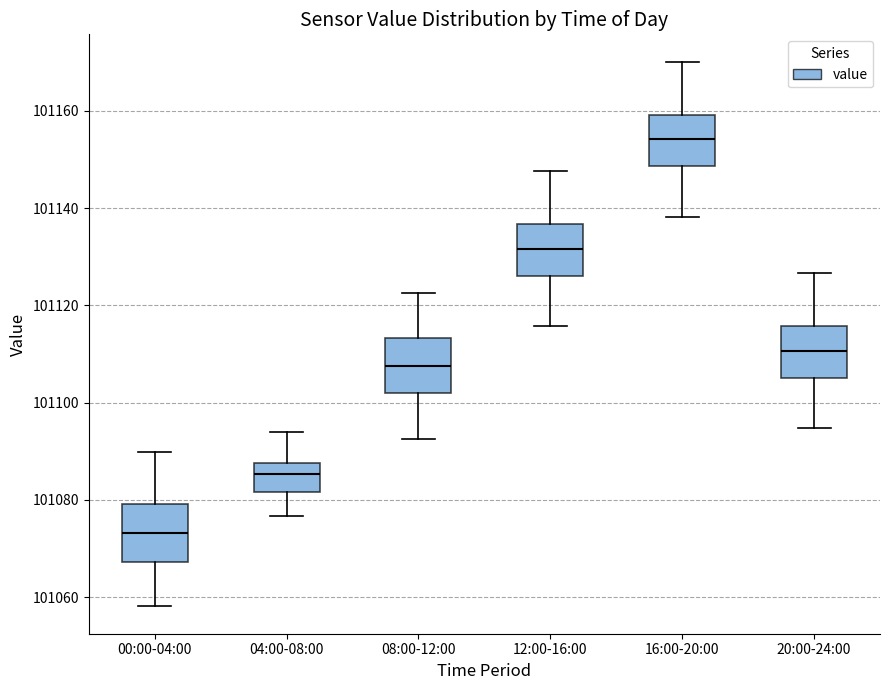

Reading left to right, read every box against the y-axis: the position of its median line, the range the box covers, and the ends of its whiskers. The values are not printed on the chart, so give them approximately, as read against the axis.

00:00-04:00: median 101074, box 101068 to 101080, whiskers 101058 to 101090
04:00-08:00: median 101086, box 101082 to 101088, whiskers 101076 to 101094
08:00-12:00: median 101108, box 101102 to 101114, whiskers 101092 to 101122
12:00-16:00: median 101132, box 101126 to 101136, whiskers 101116 to 101148
16:00-20:00: median 101154, box 101148 to 101160, whiskers 101138 to 101170
20:00-24:00: median 101110, box 101106 to 101116, whiskers 101094 to 101126